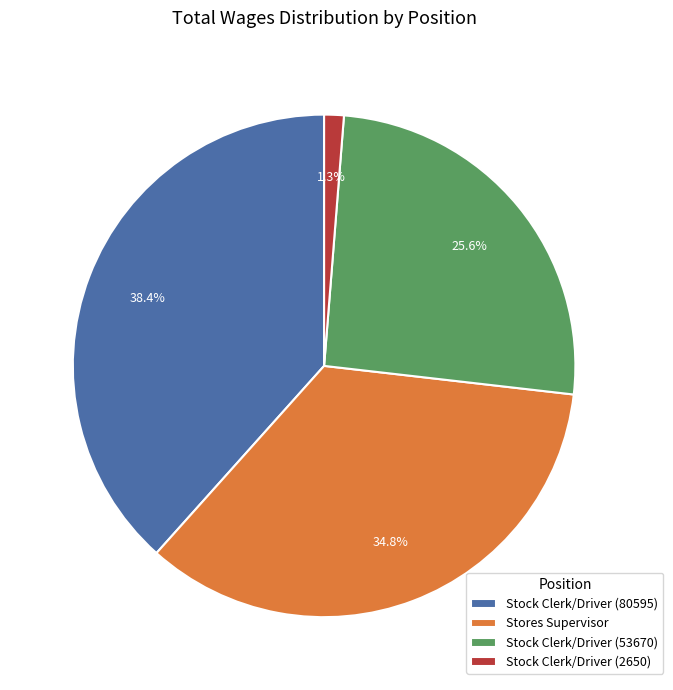

Does Stock Clerk/Driver (2650) account for over 50% of the chart?

No